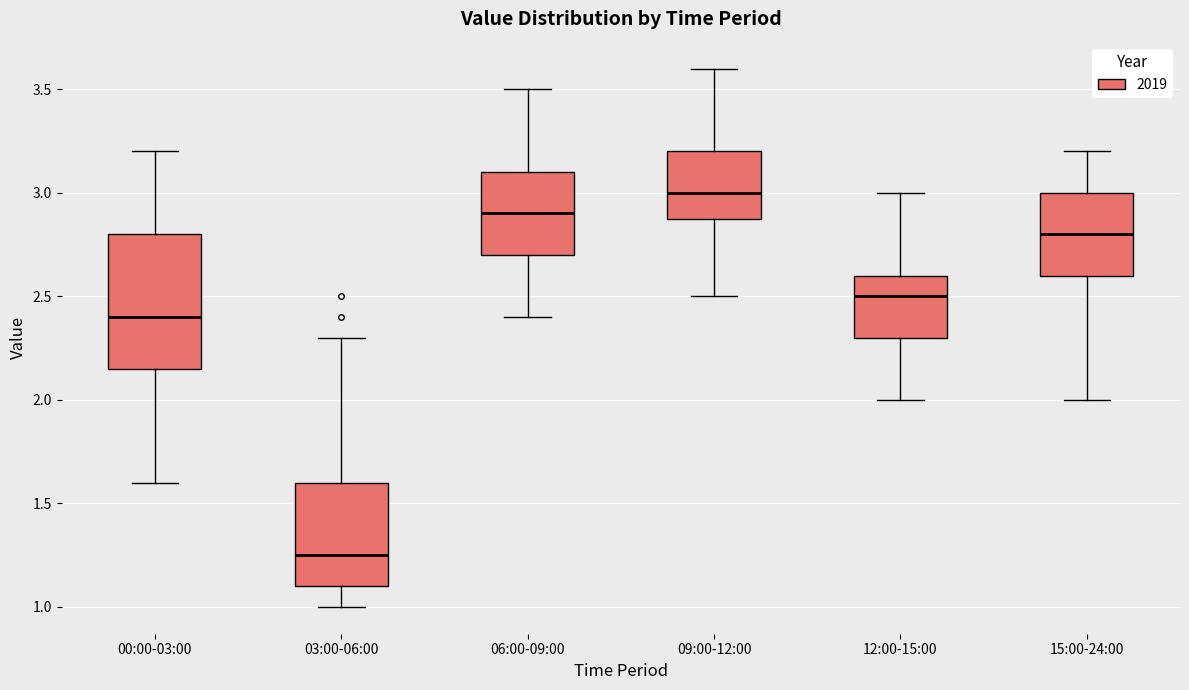

Reading left to right, read every box against the y-axis: the position of its median line, the range the box covers, and the ends of its whiskers. The values are not printed on the chart, so give them approximately, as read against the axis.

00:00-03:00: median 2.40, box 2.15 to 2.80, whiskers 1.60 to 3.20
03:00-06:00: median 1.25, box 1.10 to 1.60, whiskers 1.00 to 2.30
06:00-09:00: median 2.90, box 2.70 to 3.10, whiskers 2.40 to 3.50
09:00-12:00: median 3.00, box 2.90 to 3.20, whiskers 2.50 to 3.60
12:00-15:00: median 2.50, box 2.30 to 2.60, whiskers 2.00 to 3.00
15:00-24:00: median 2.80, box 2.60 to 3.00, whiskers 2.00 to 3.20